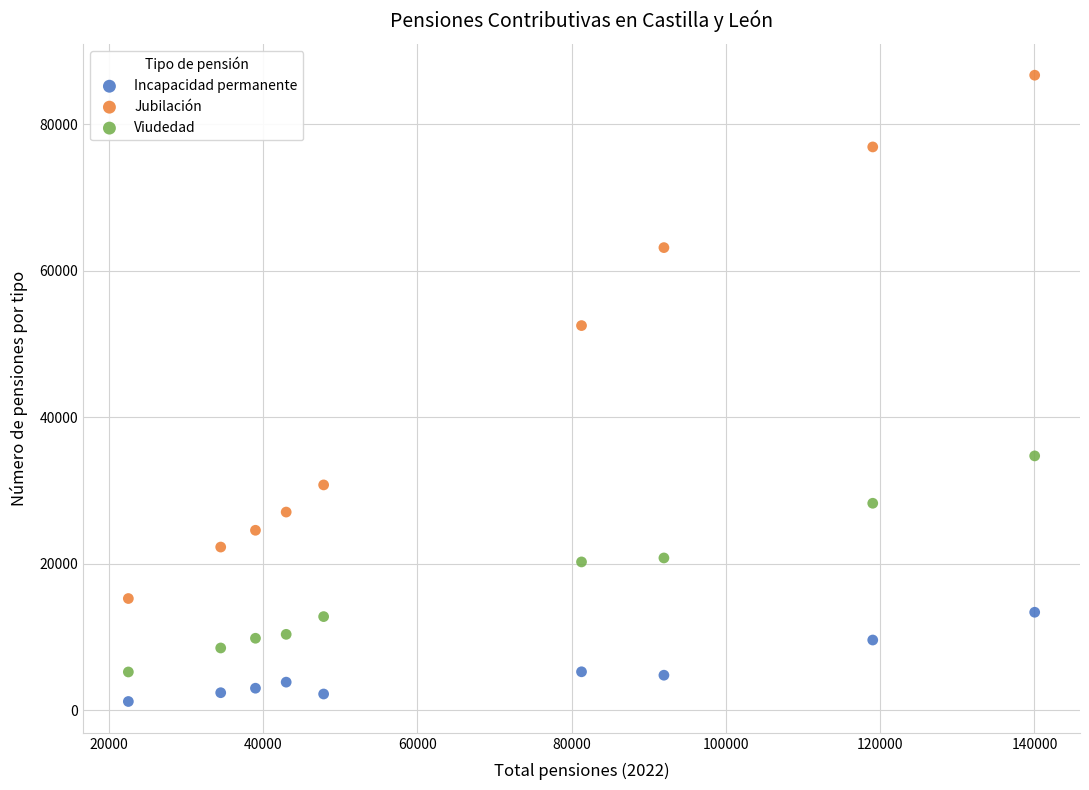

In the Jubilación series, what Y value is closest to 50986?

52526